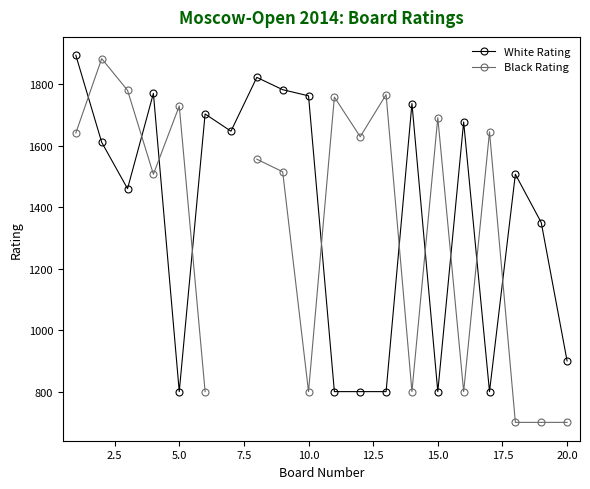

What is the minimum value shown in the chart?

700.0